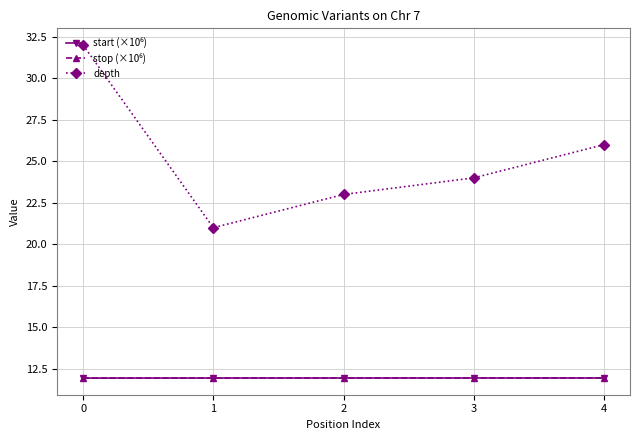

Does the chart have visible grid lines?

Yes